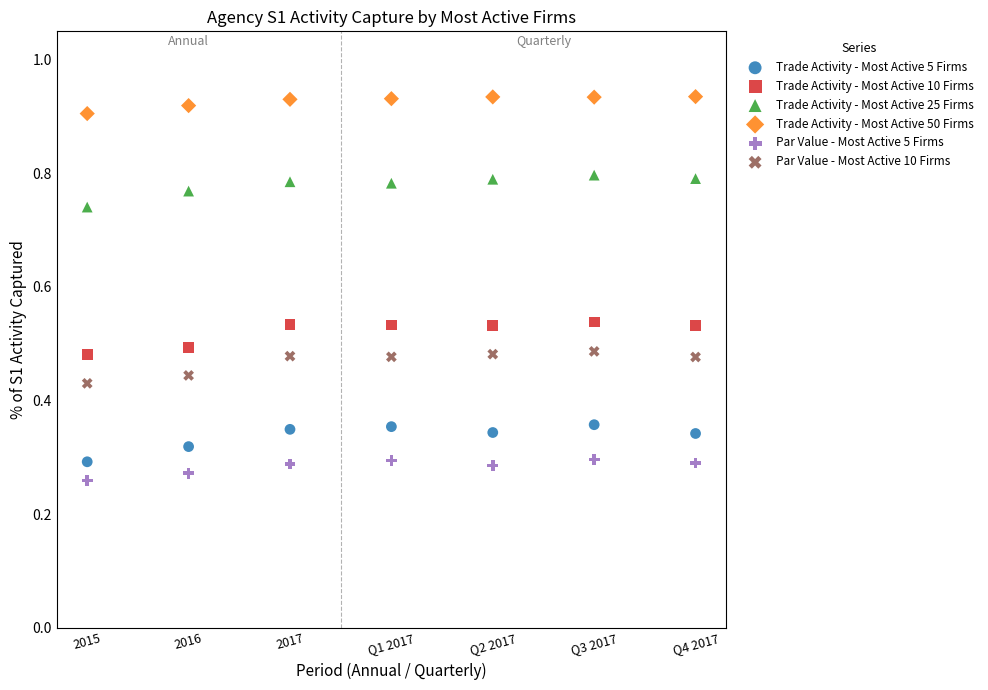

What are all the series names shown in the legend?

Trade Activity - Most Active 5 Firms, Trade Activity - Most Active 10 Firms, Trade Activity - Most Active 25 Firms, Trade Activity - Most Active 50 Firms, Par Value - Most Active 5 Firms, Par Value - Most Active 10 Firms